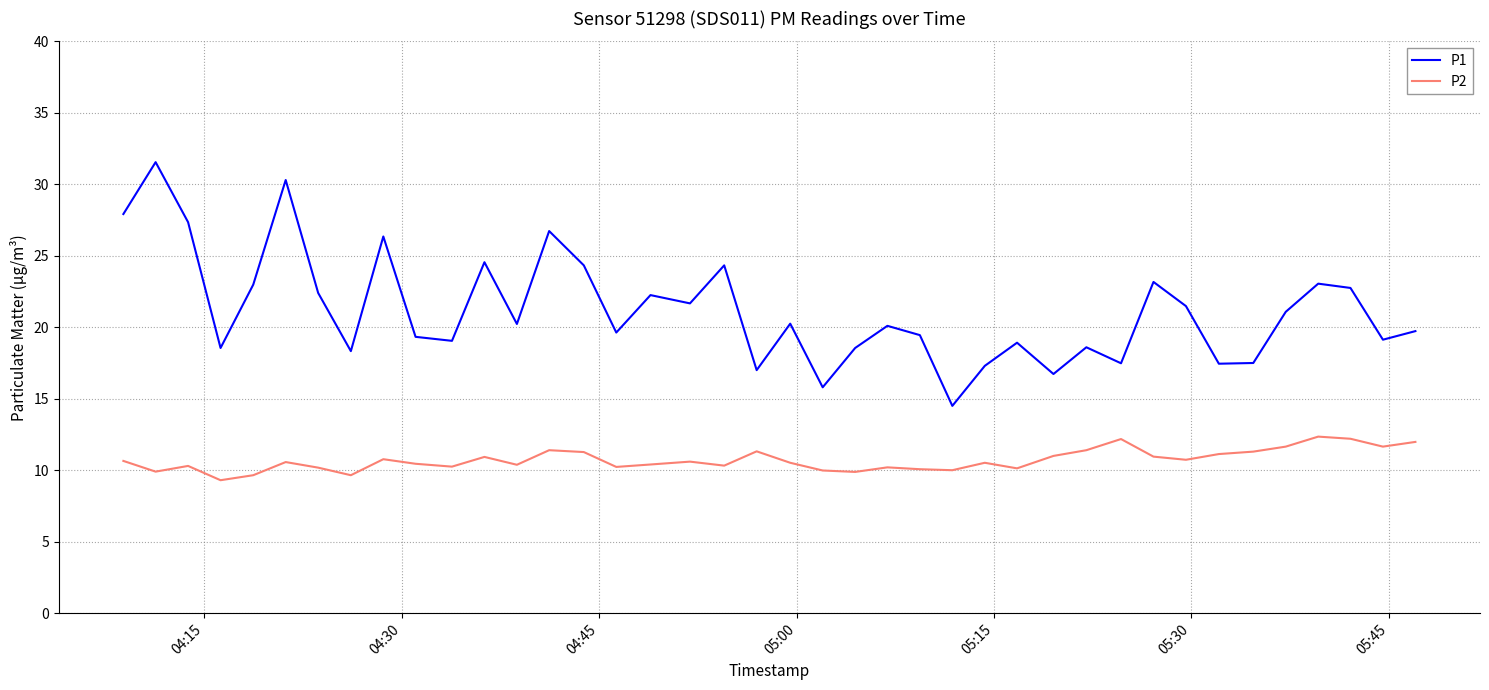

What is the maximum value for P1?

31.6